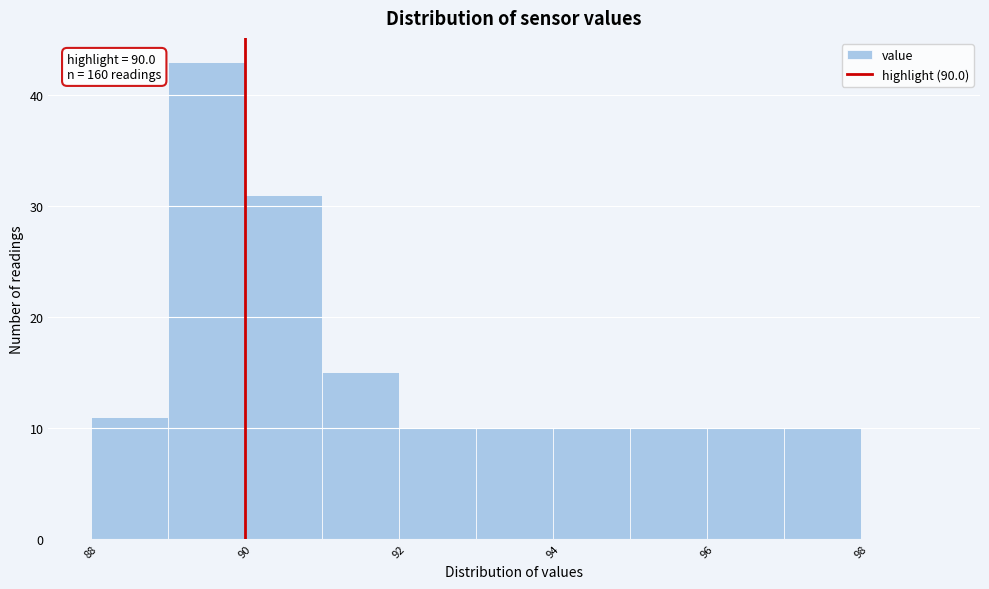

Over which range of the x-axis is the bar tallest?

89 to 90